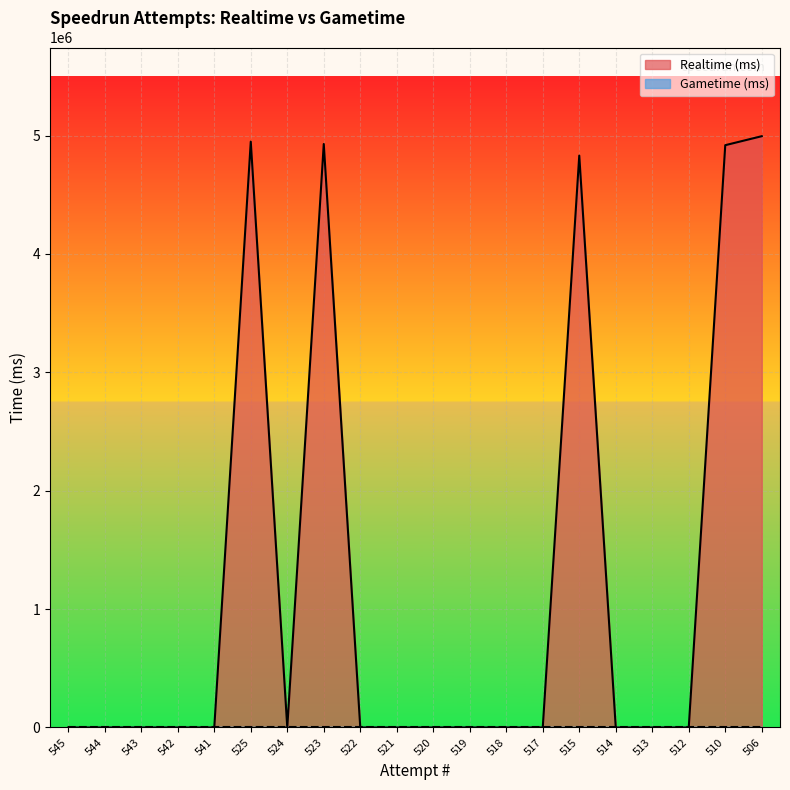

Does the chart display data point markers on the line(s)?

No